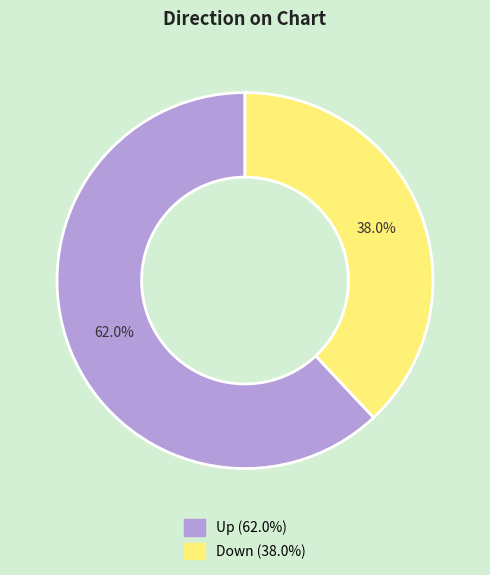

Is there a majority slice in this chart?

Yes